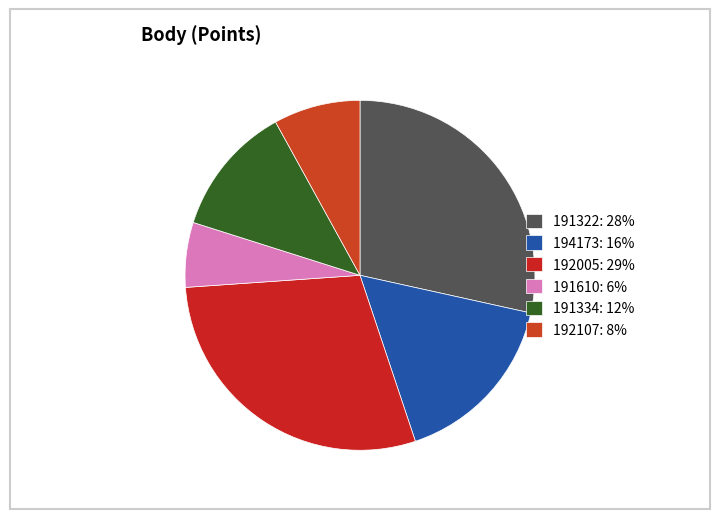

Is it true that 191334 is 1% of the pie?

False